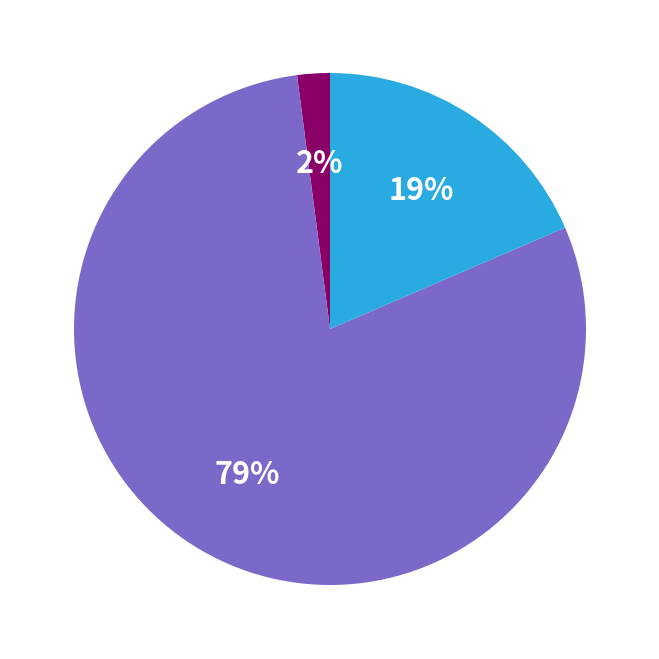

To the nearest percent, what is the difference between the largest and smallest slice percentages?

77%